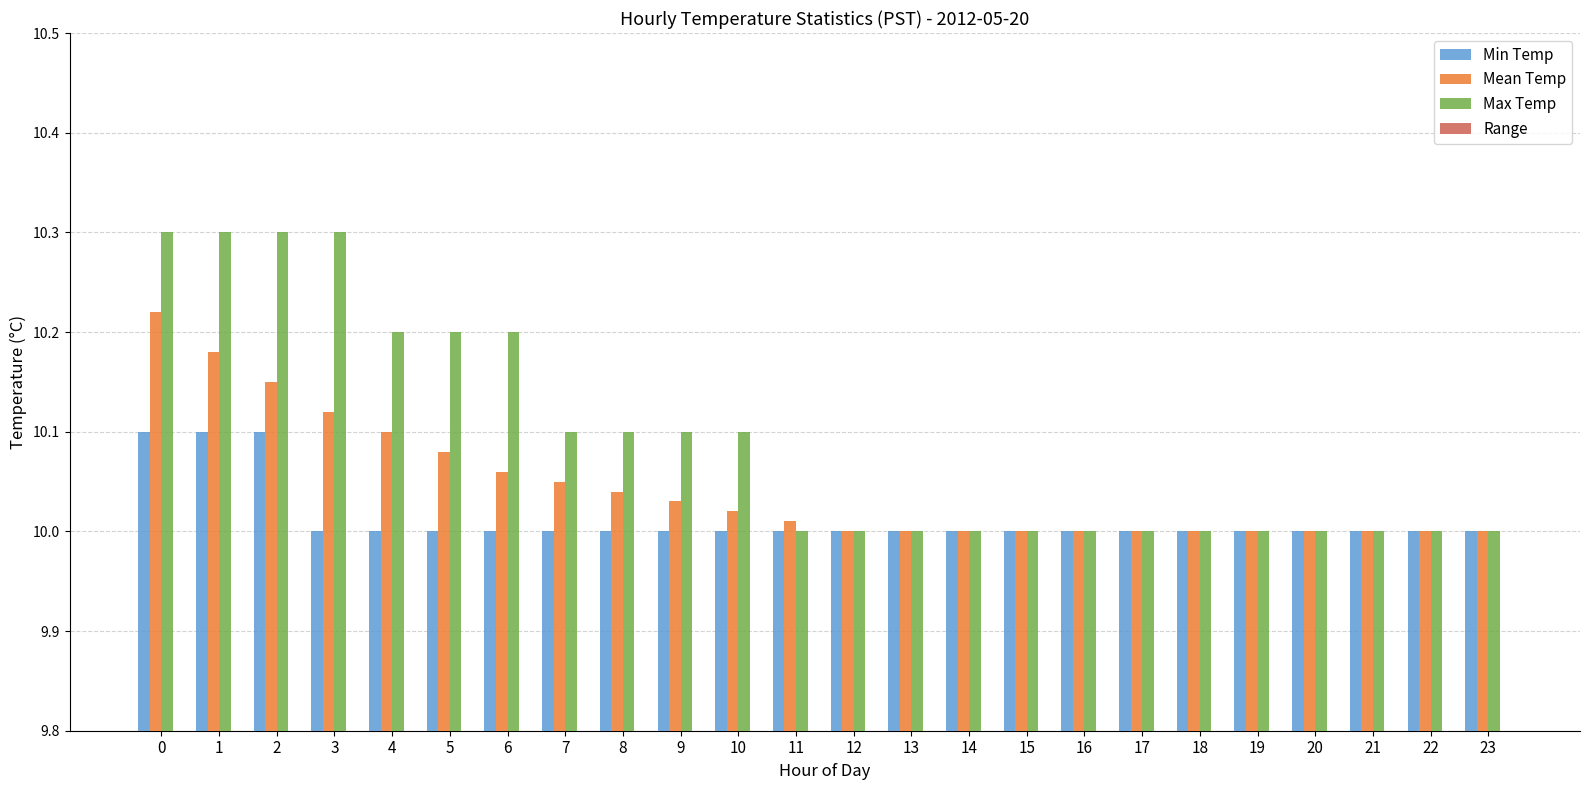

Is it true that Max Temp equals 3.5 at 17?

False